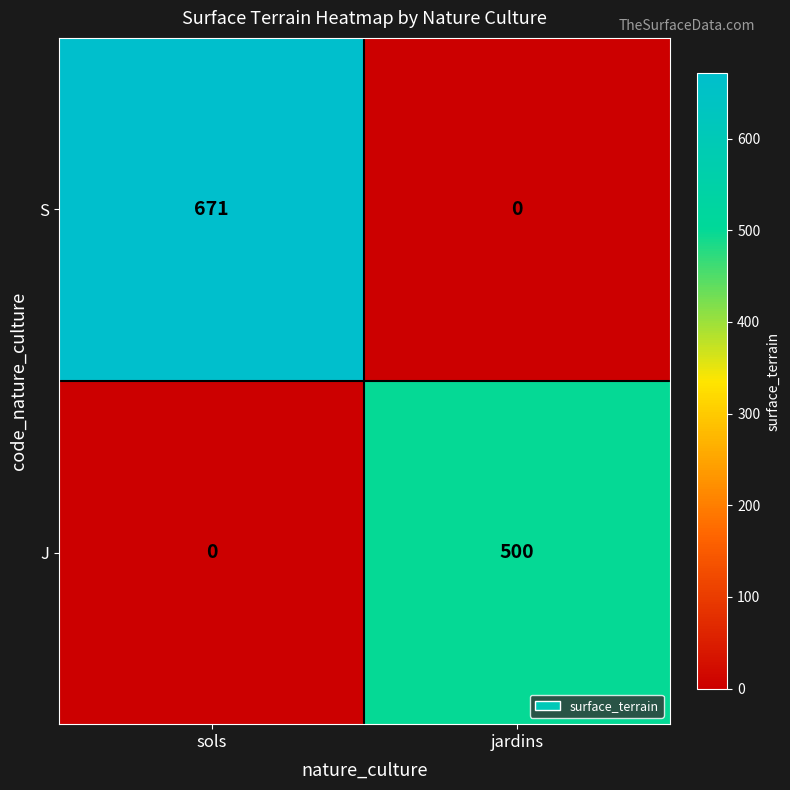

Reading left to right, extract all data points from this chart.

S: sols=671	jardins=0
J: sols=0	jardins=500